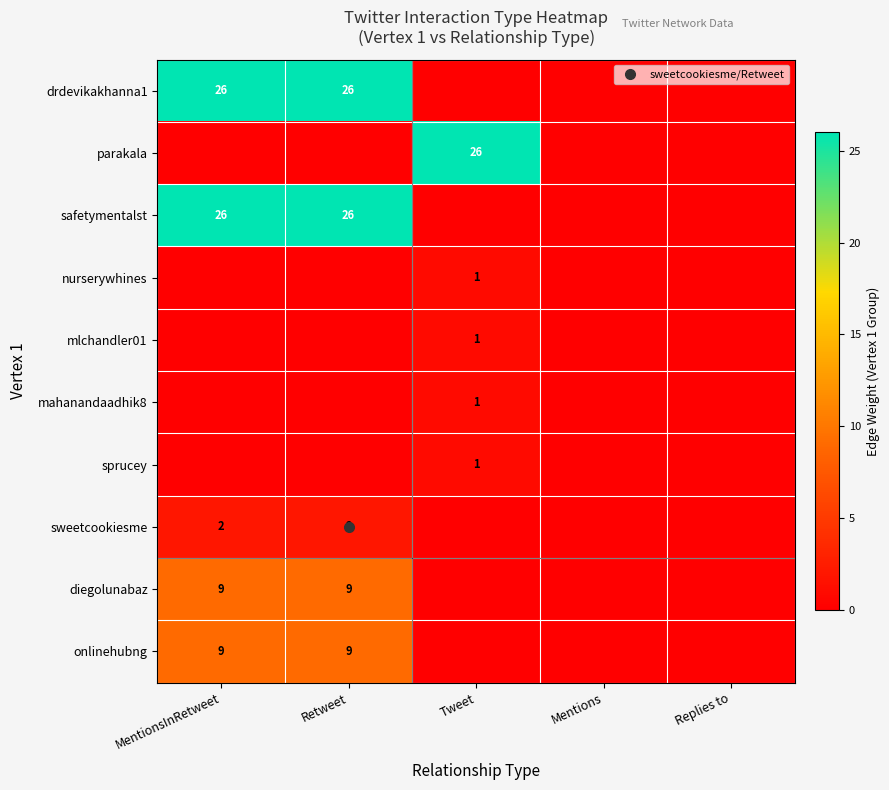

The parakala series shows 0 at MentionsInRetweet. True or false?

True